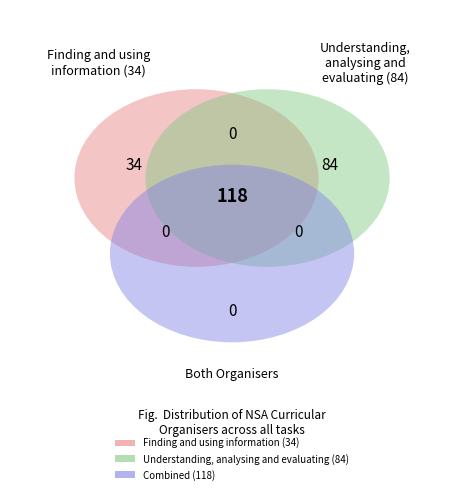

Do Understanding, analysing and evaluating and Finding and using information together represent more than half of the pie?

Yes